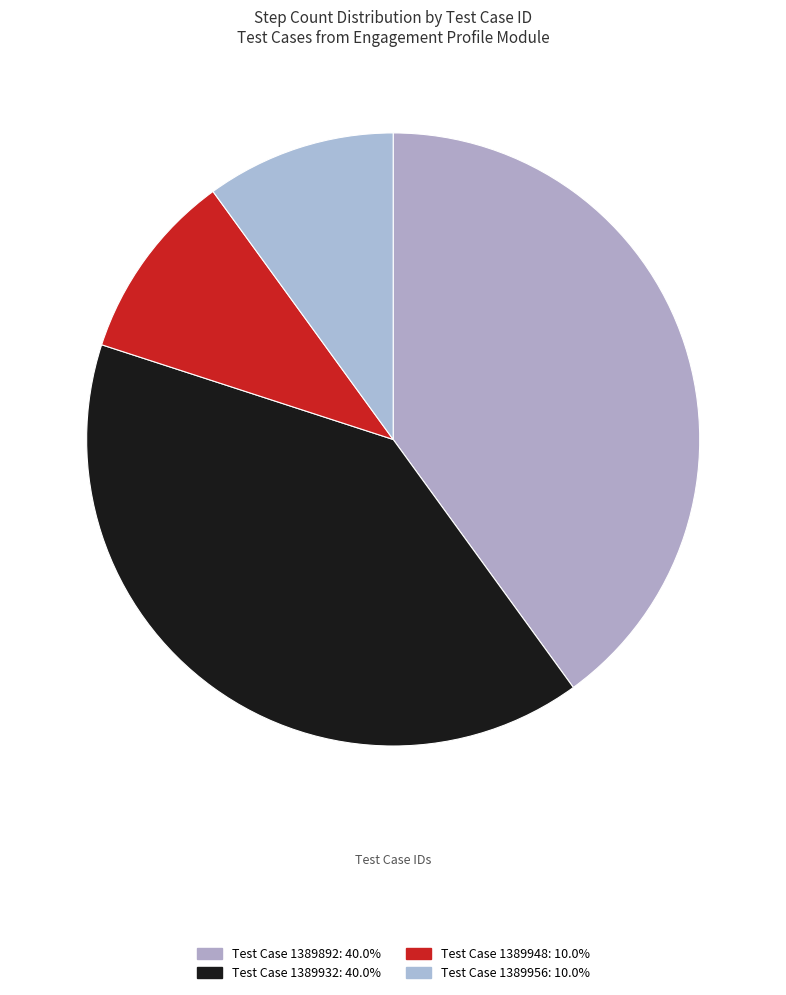

Which slice is the smallest?

1389948